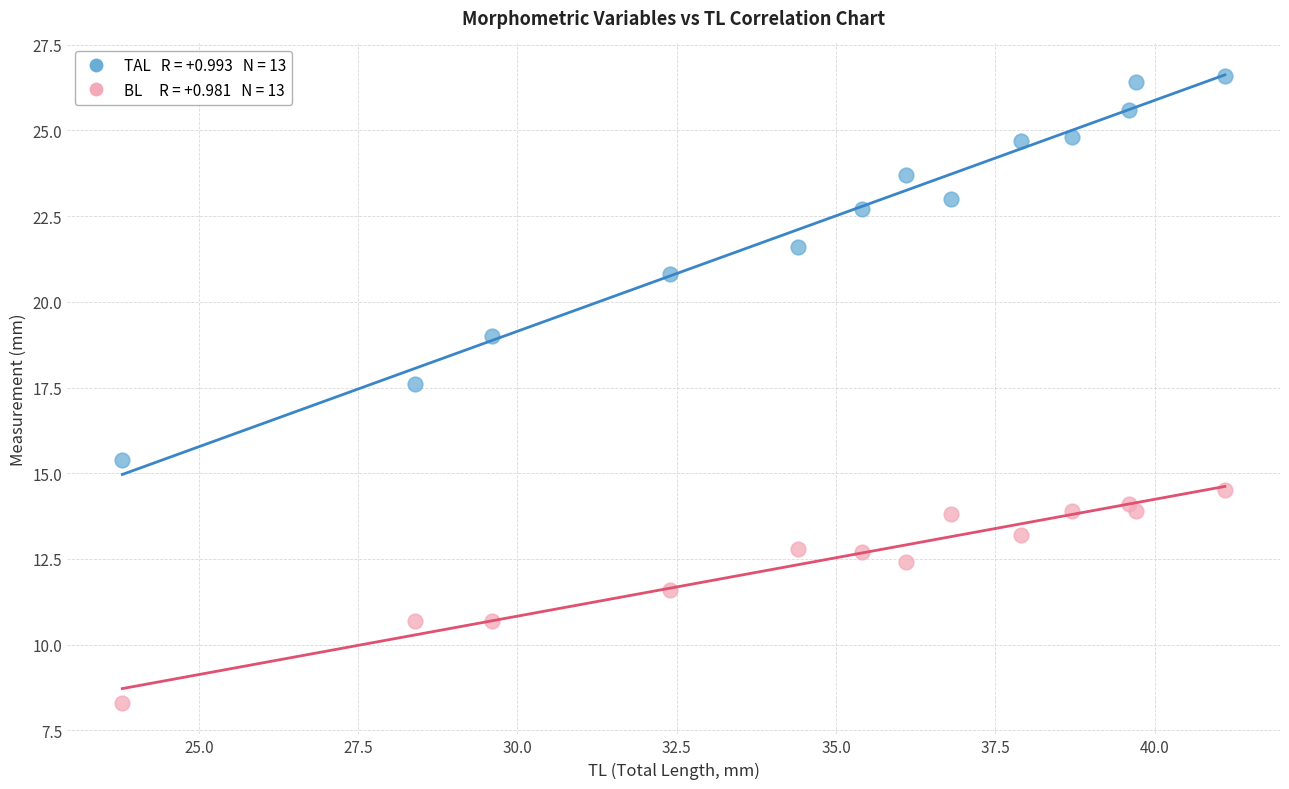

Across all series, what Y value is closest to 17?

17.6